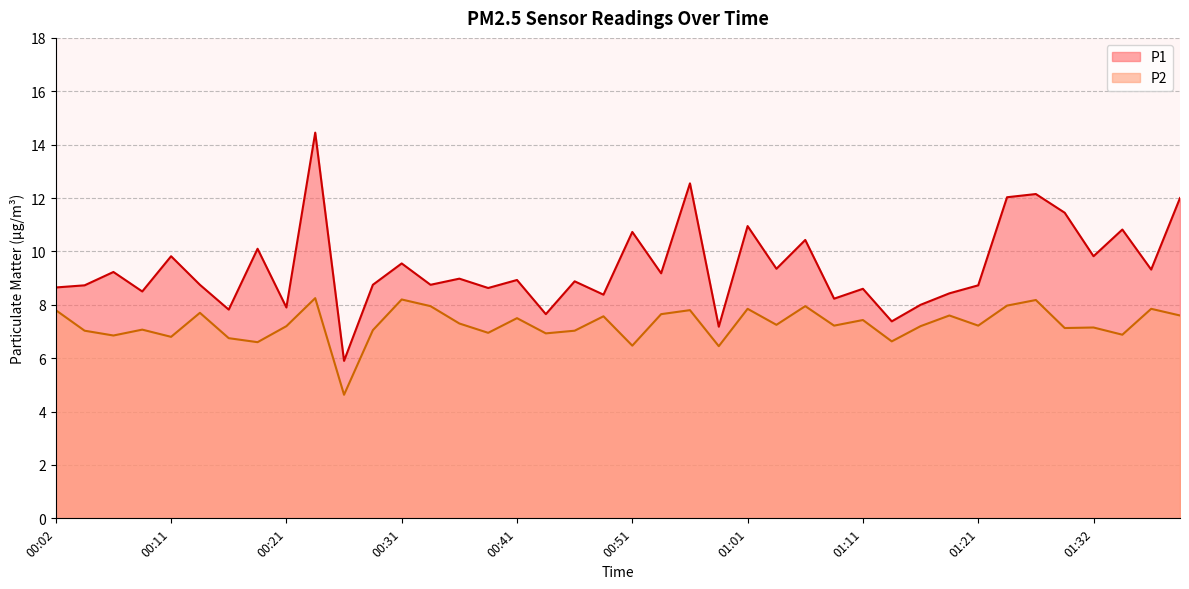

Where does the P1 series first go above 8?

00:02